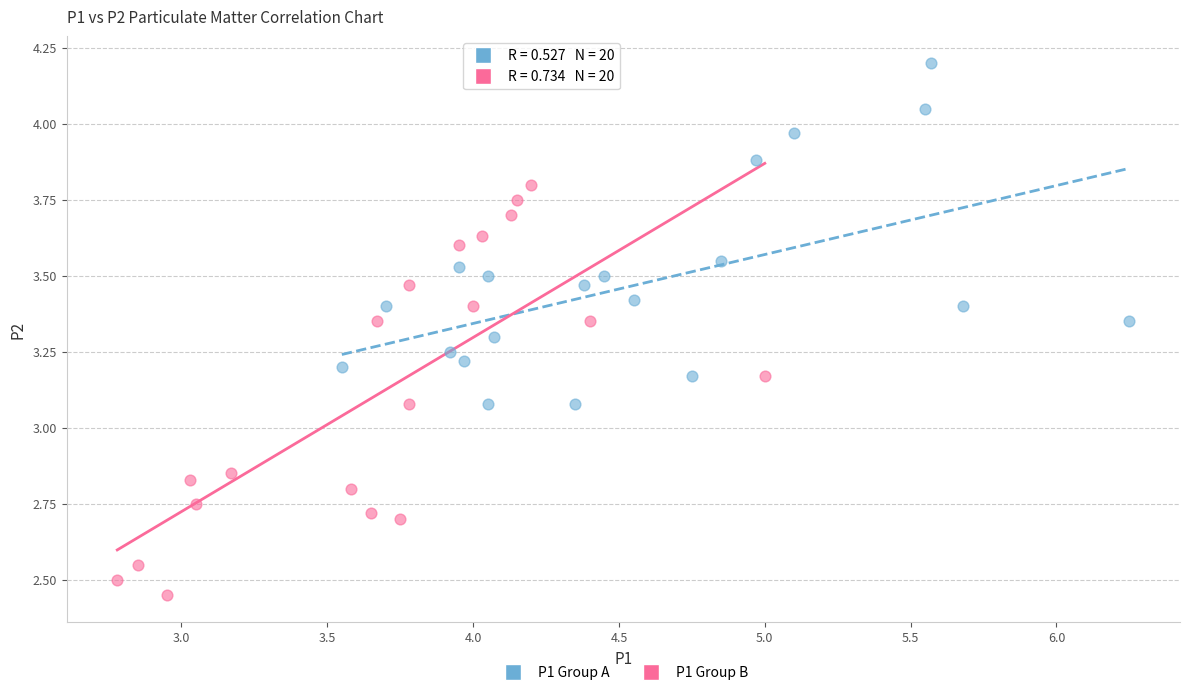

Which series has the widest spread of Y values?

P1 Group B